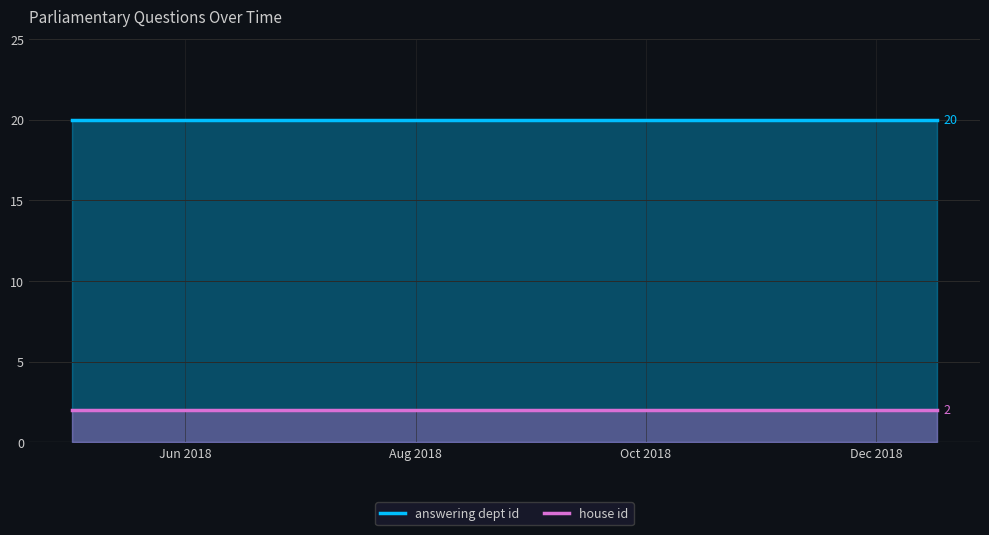

What is the minimum value shown in the chart?

2